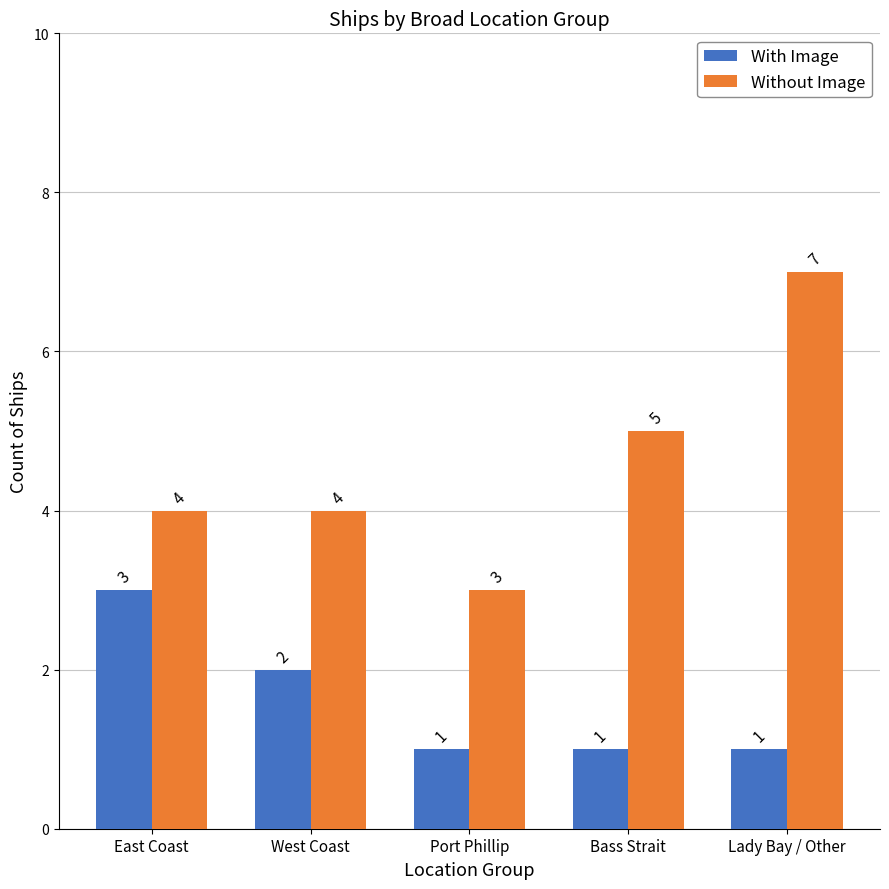

How many Without Image values are between 4 and 5?

3